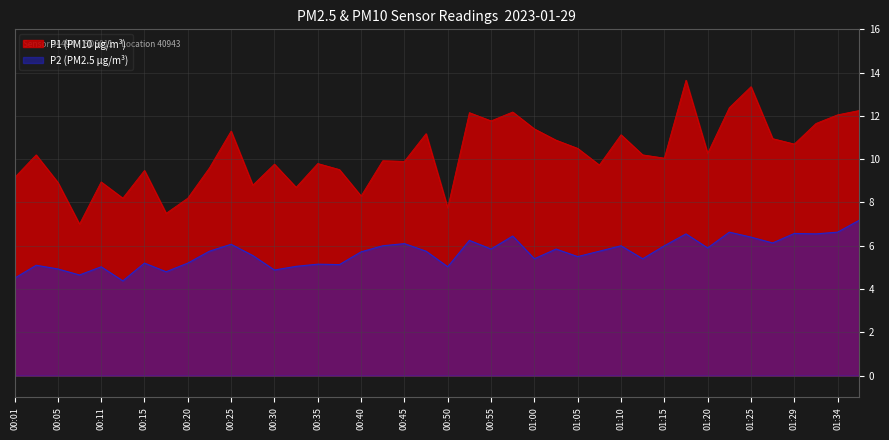

Does the chart display data point markers on the line(s)?

No